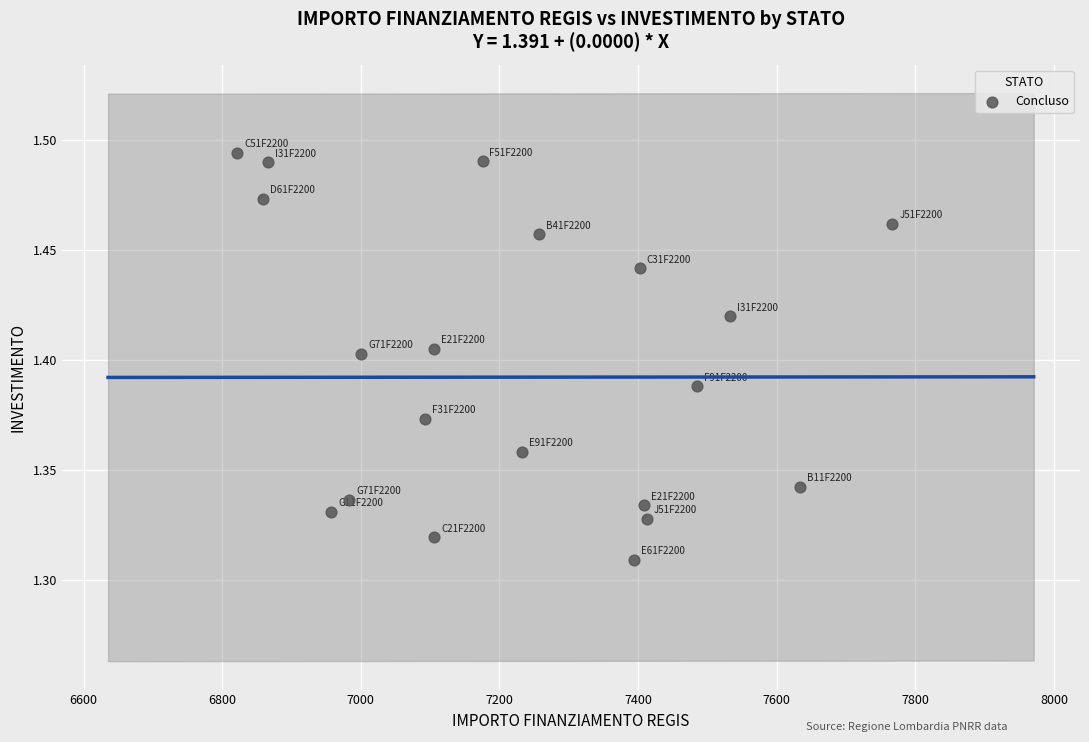

What is the range of X values (max minus min)?

945.0